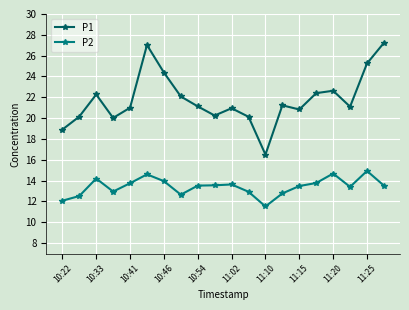

True or false: P2 and P1 cross at least once.

False